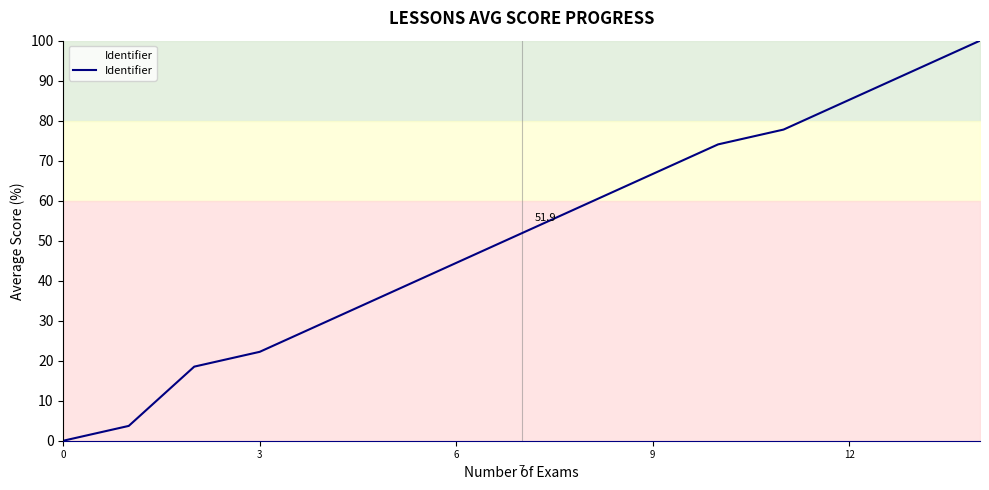

What is the difference between the maximum and minimum values?

100.0